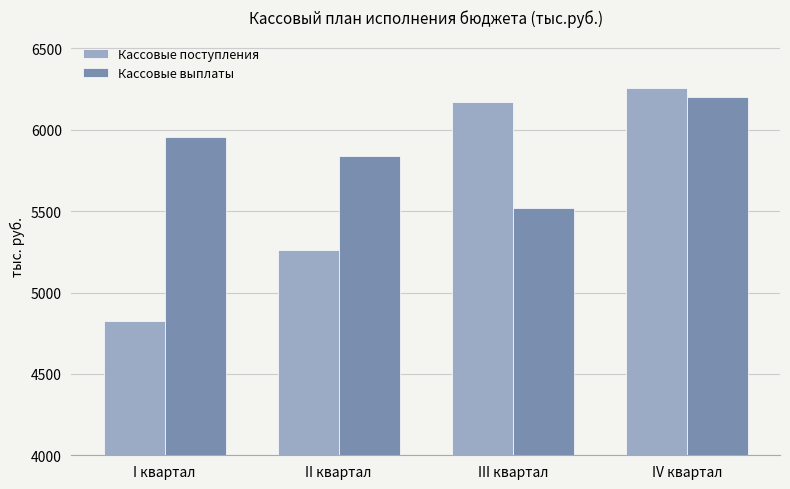

Rank the series by their average value, from highest to lowest.

Кассовые выплаты, Кассовые поступления